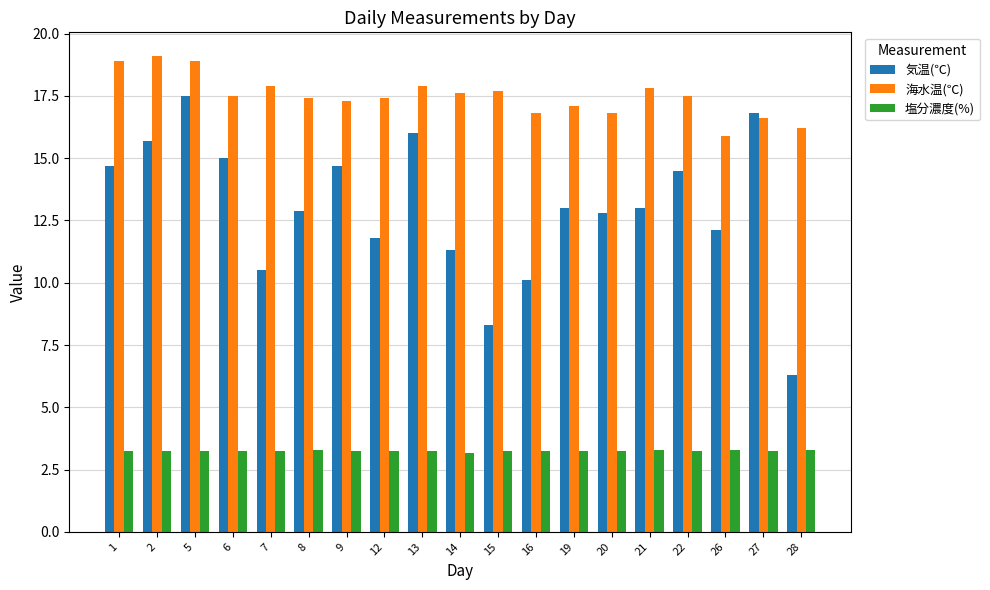

Which series has the largest range (max minus min)?

気温(℃)